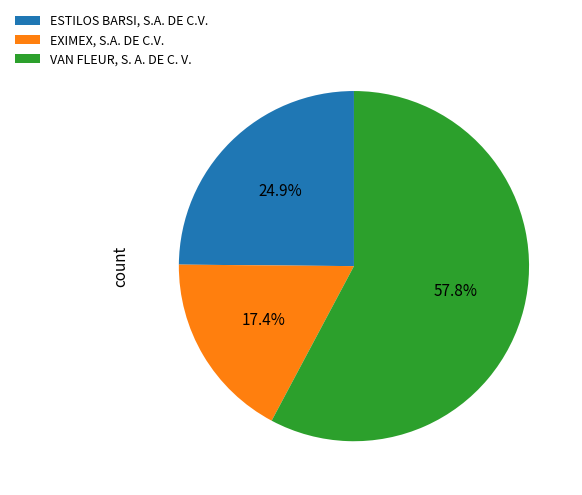

Rank the categories by value from highest to lowest.

VAN FLEUR, S. A. DE C. V., ESTILOS BARSI, S.A. DE C.V., EXIMEX, S.A. DE C.V.